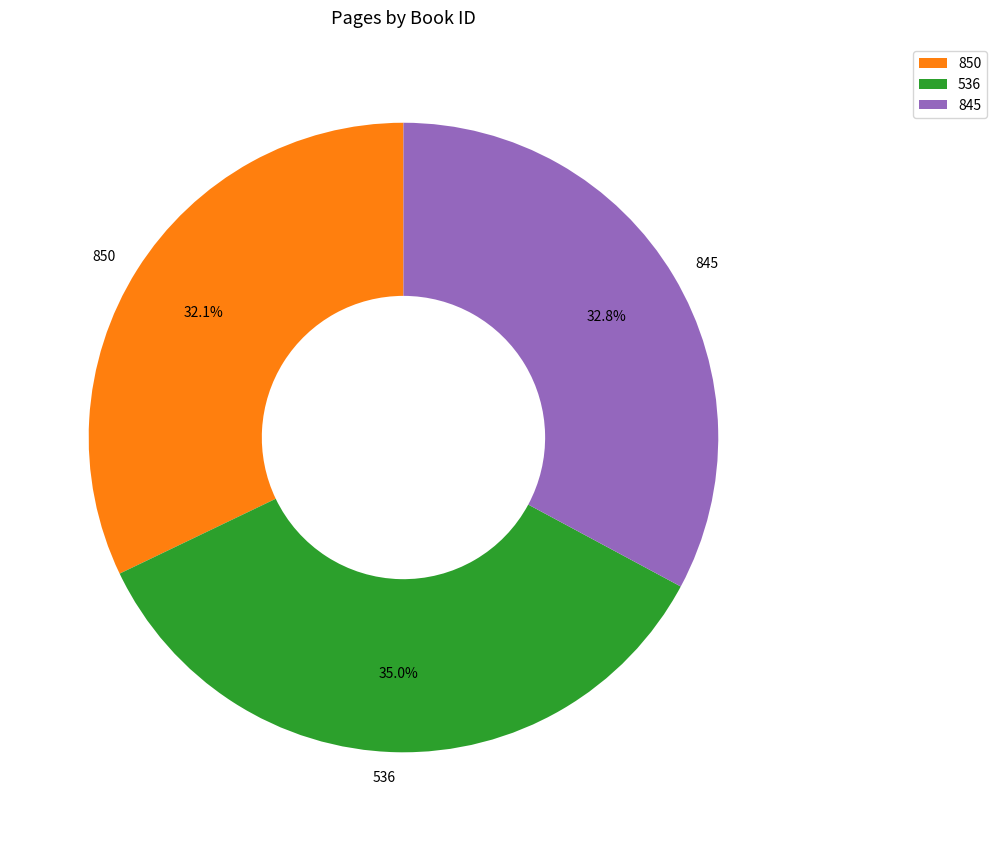

Between 845 and 536, which is larger?

536